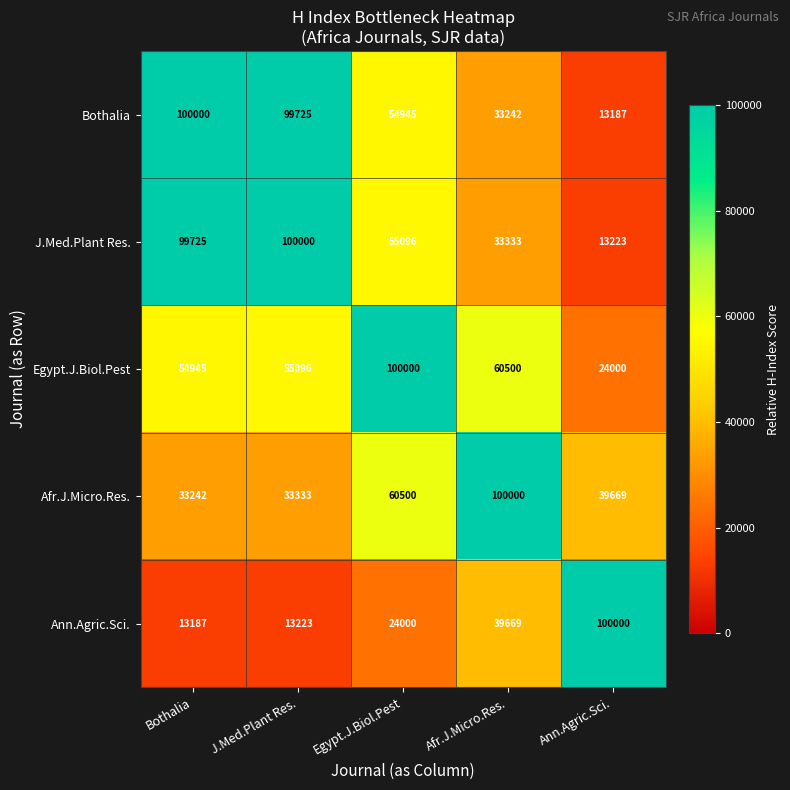

Is it true that Afr.J.Micro.Res. equals 100000 at Afr.J.Micro.Res.?

True